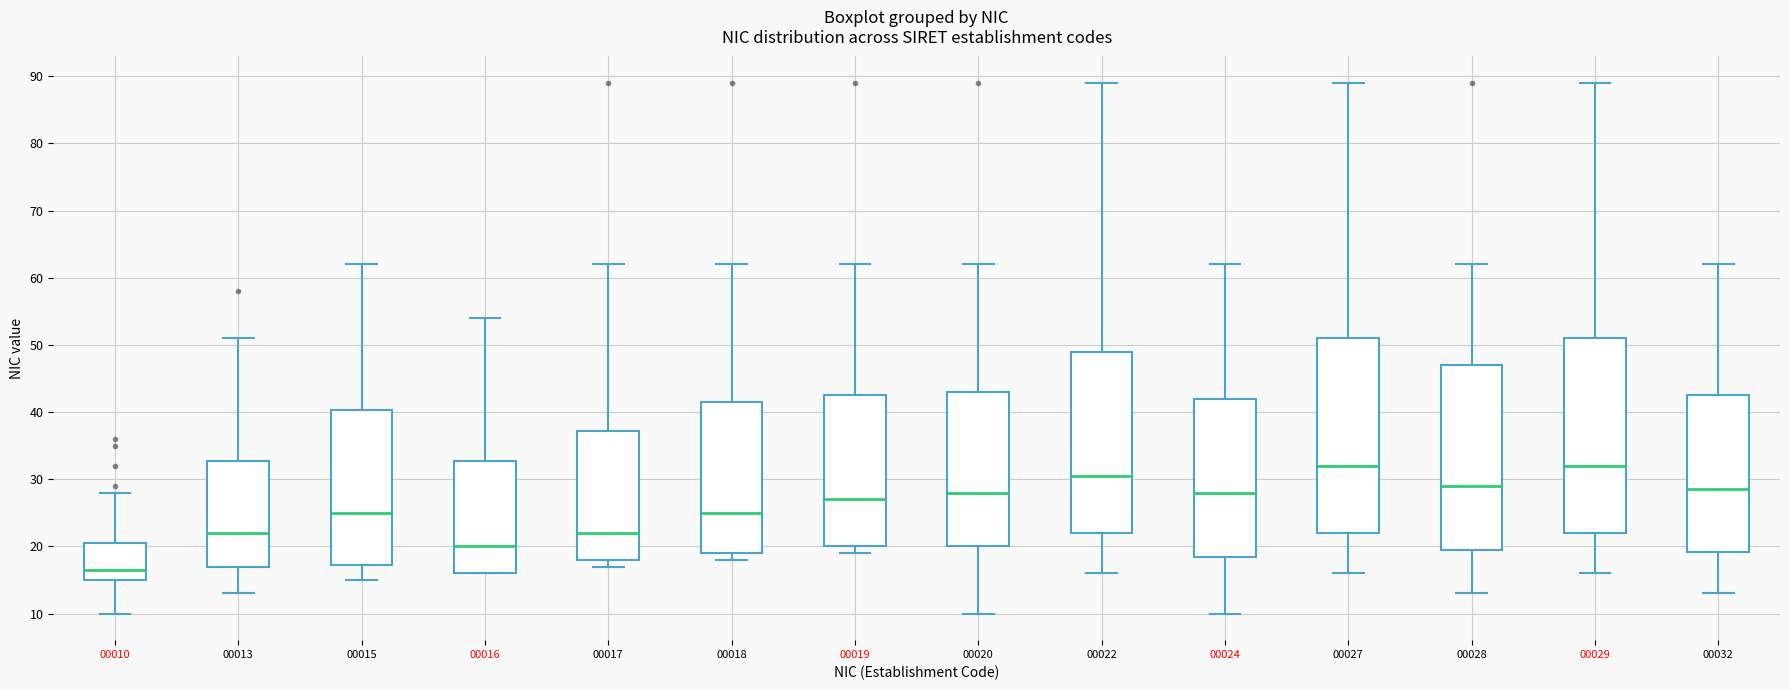

Reading left to right, transcribe this box plot: for each box, give where its median line is, the range the box spans, and where its two whiskers end, as read against the y-axis. The values are not printed on the chart, so give them approximately, as read against the axis.

00010: median 17, box 15 to 21, whiskers 10 to 28
00013: median 22, box 17 to 33, whiskers 13 to 51
00015: median 25, box 17 to 40, whiskers 15 to 62
00016: median 20, box 16 to 33, whiskers 16 to 54
00017: median 22, box 18 to 37, whiskers 17 to 62
00018: median 25, box 19 to 42, whiskers 18 to 62
00019: median 27, box 20 to 43, whiskers 19 to 62
00020: median 28, box 20 to 43, whiskers 10 to 62
00022: median 31, box 22 to 49, whiskers 16 to 89
00024: median 28, box 19 to 42, whiskers 10 to 62
00027: median 32, box 22 to 51, whiskers 16 to 89
00028: median 29, box 20 to 47, whiskers 13 to 62
00029: median 32, box 22 to 51, whiskers 16 to 89
00032: median 29, box 19 to 43, whiskers 13 to 62